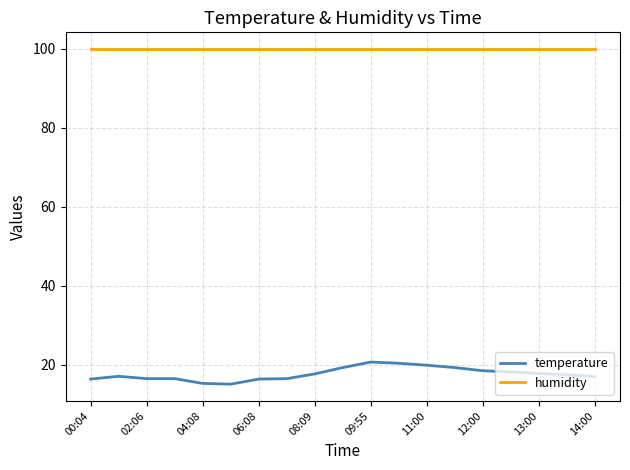

Which series has the widest spread of values?

temperature